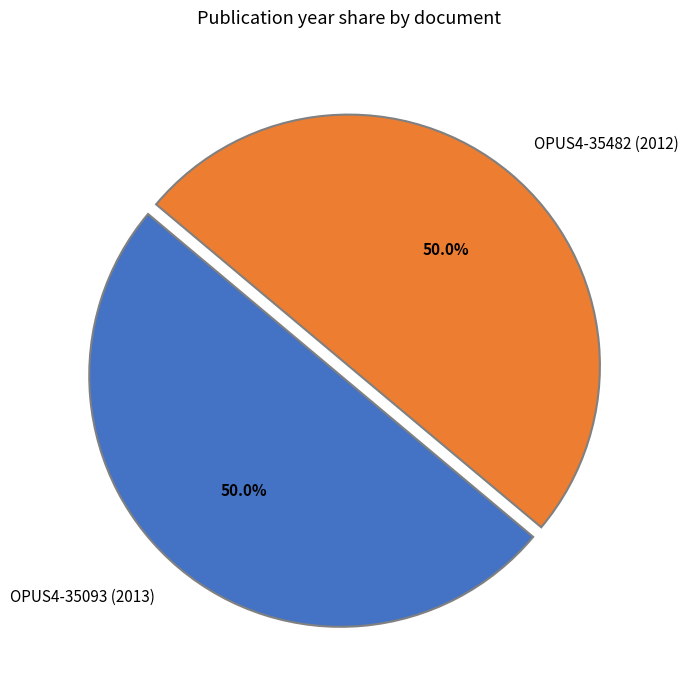

Count the number of slices in the pie.

2